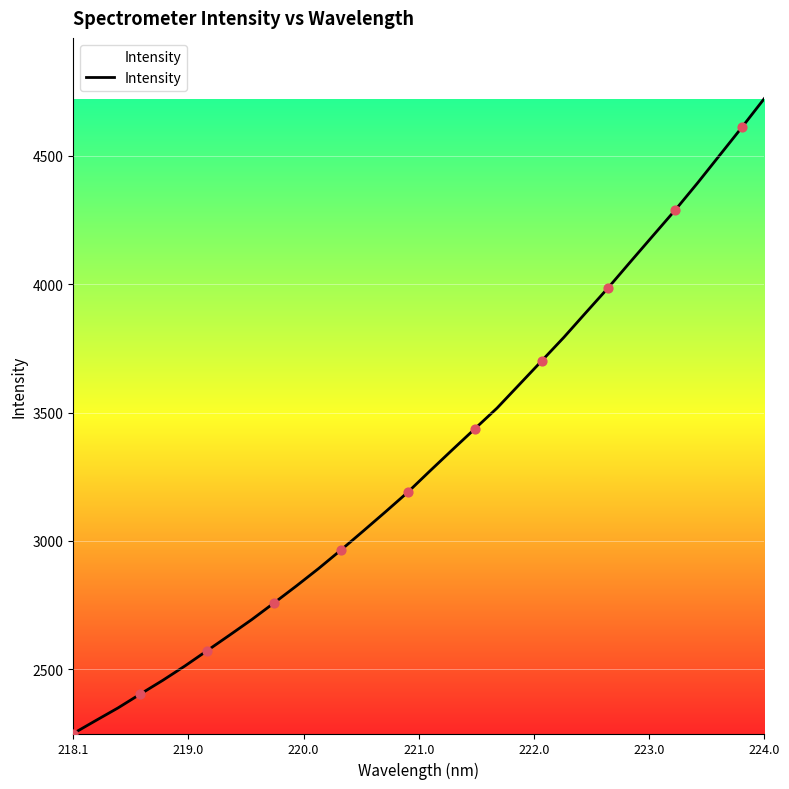

What is the greatest value displayed?

4722.5